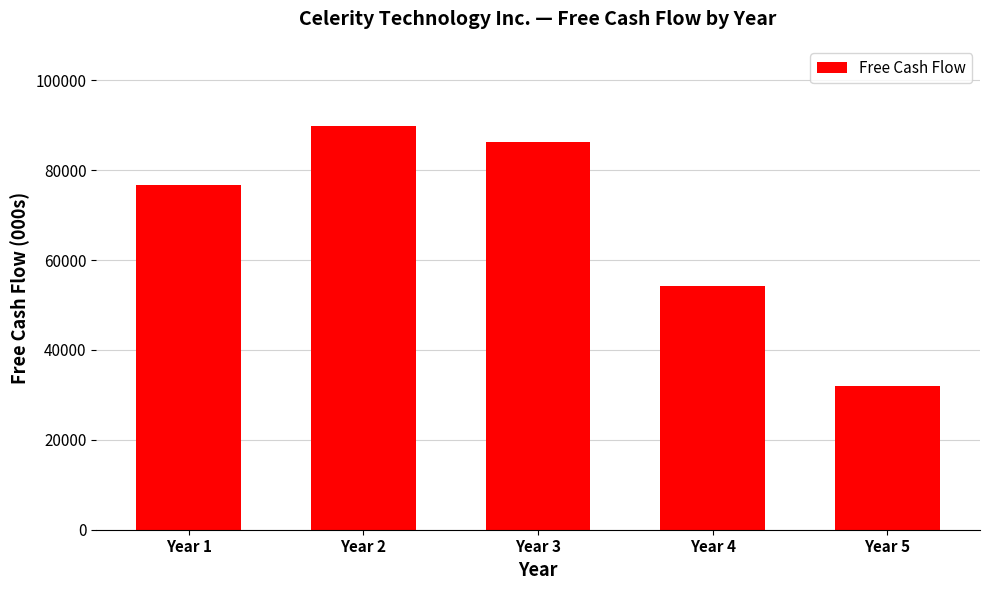

What value does the data have at Year 3?

86214.5